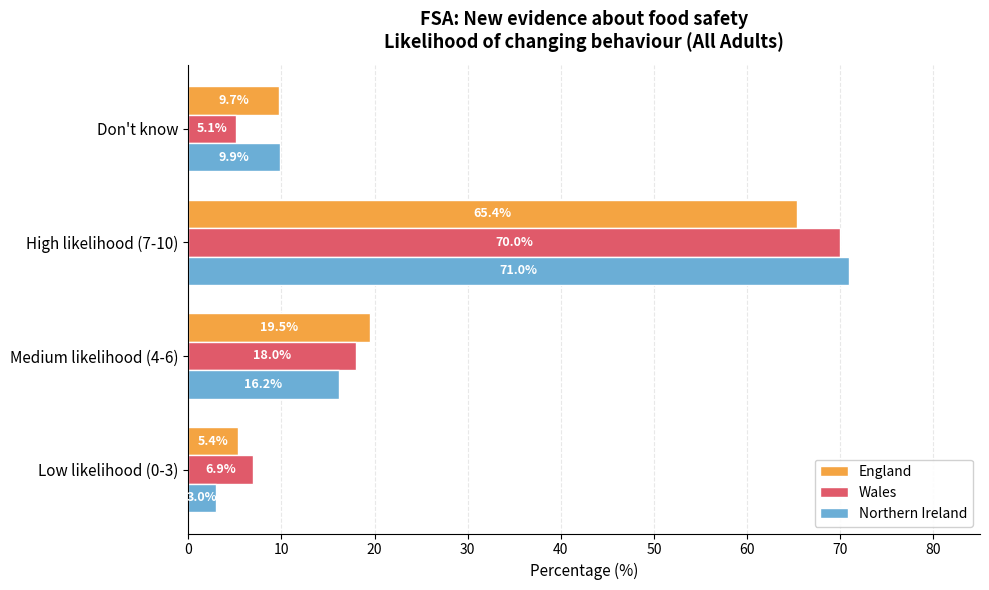

Where is Northern Ireland nearest to the value 36?

Medium likelihood (4-6)